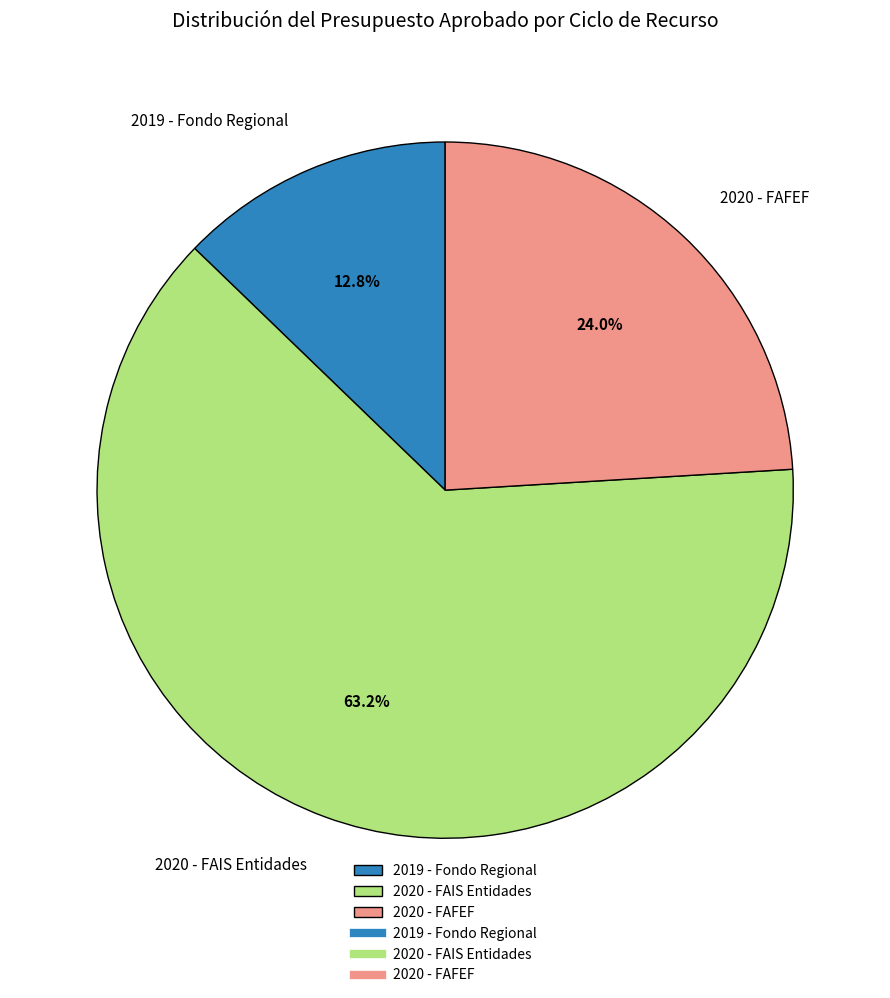

Rank the categories by value from highest to lowest.

2020 - FAIS Entidades, 2020 - FAFEF, 2019 - Fondo Regional